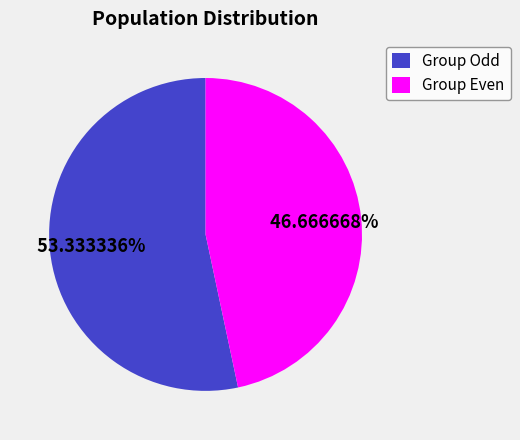

Does any single category account for the majority?

Yes